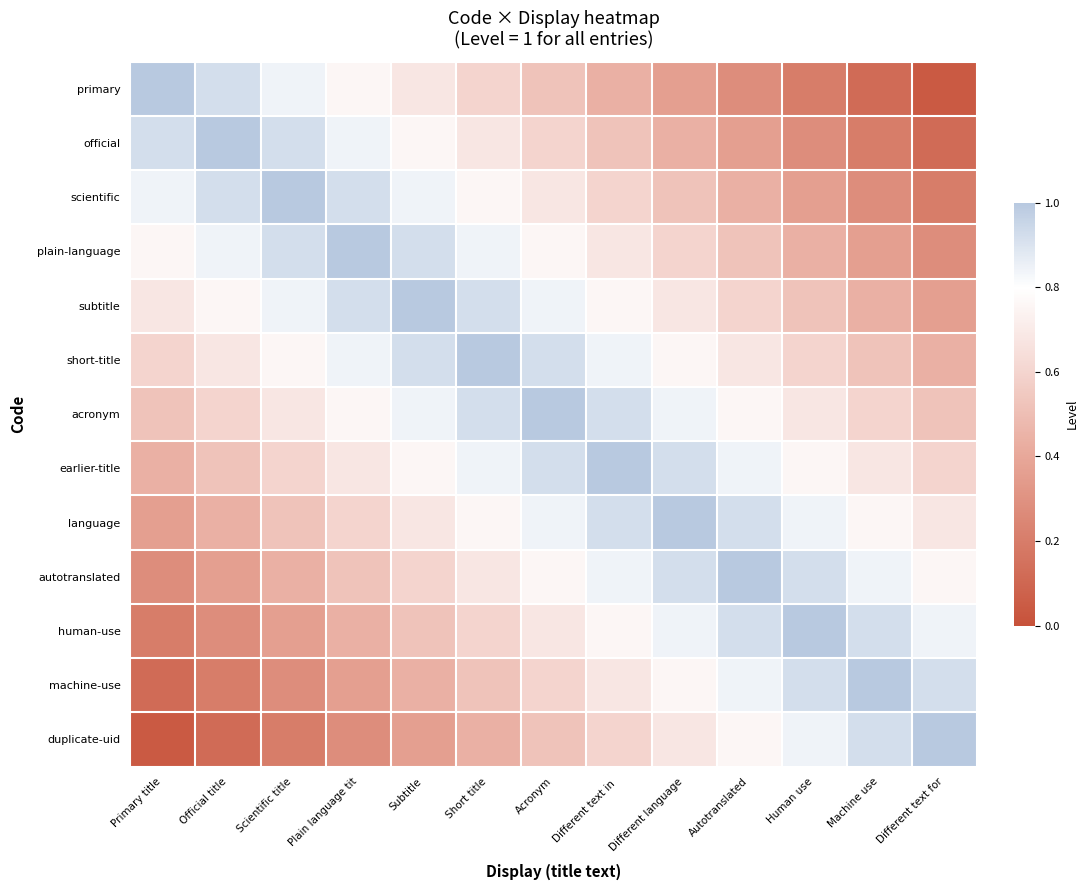

Which series has the largest total across all categories?

acronym